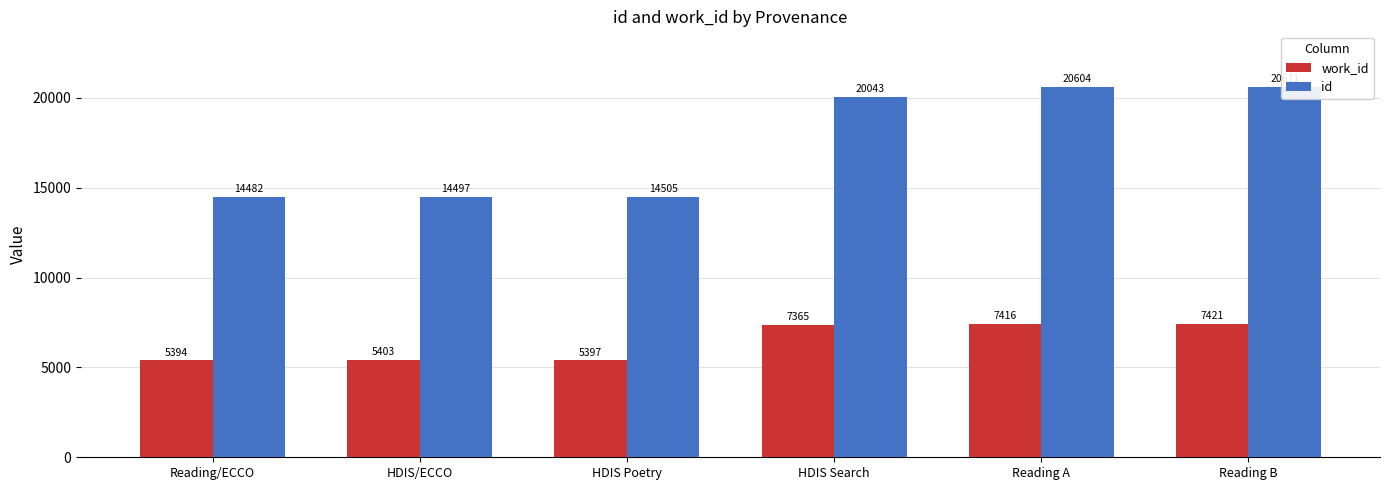

Which label corresponds to the largest value in the chart?

Reading B